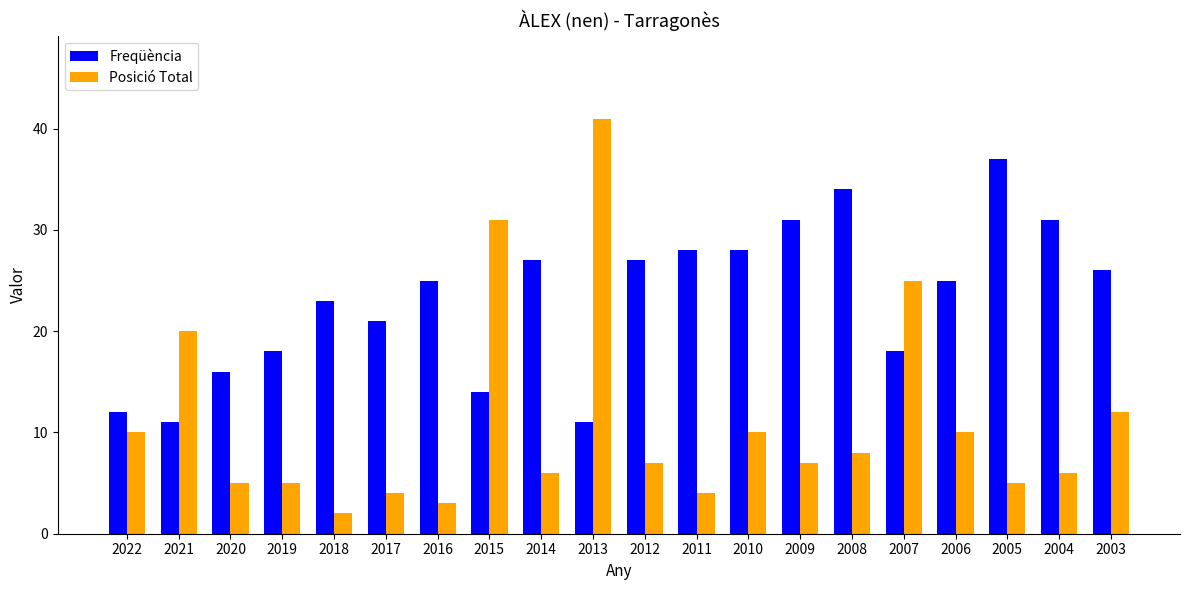

Which series changed the most between 2015 and 2009?

Posició Total